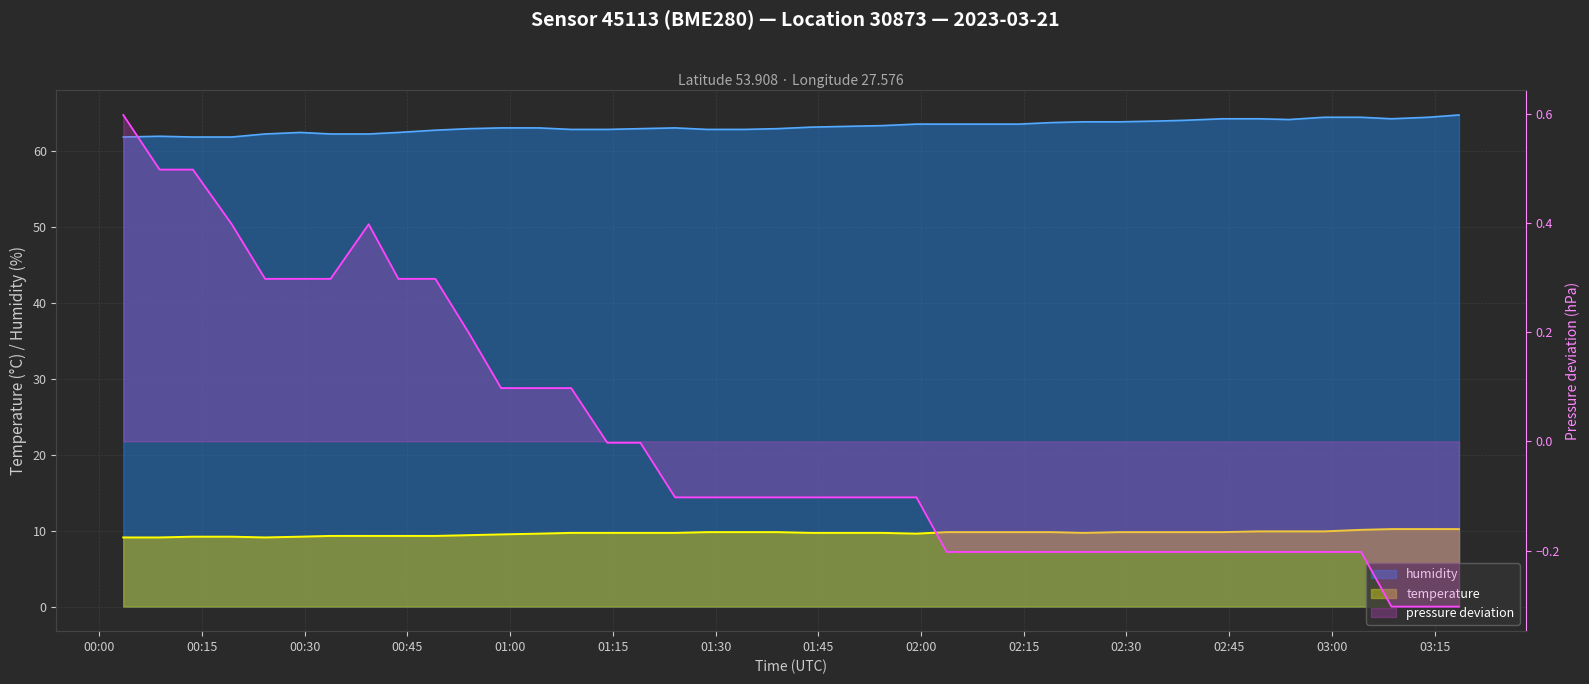

True or false: pressure deviation and humidity intersect in this chart.

False